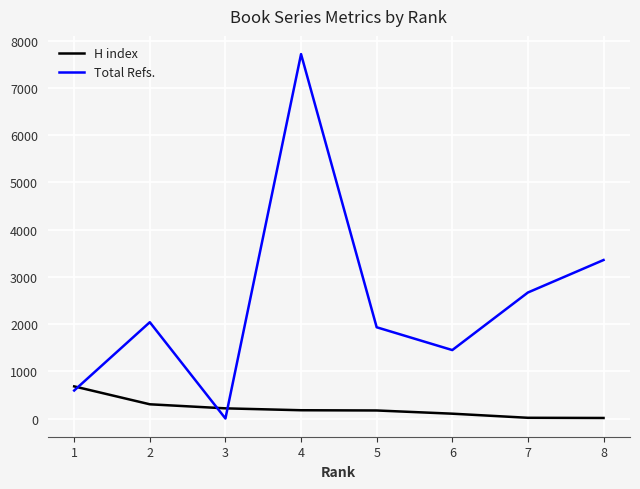

The value of Total Refs. at 5 is 2515. True or false?

False